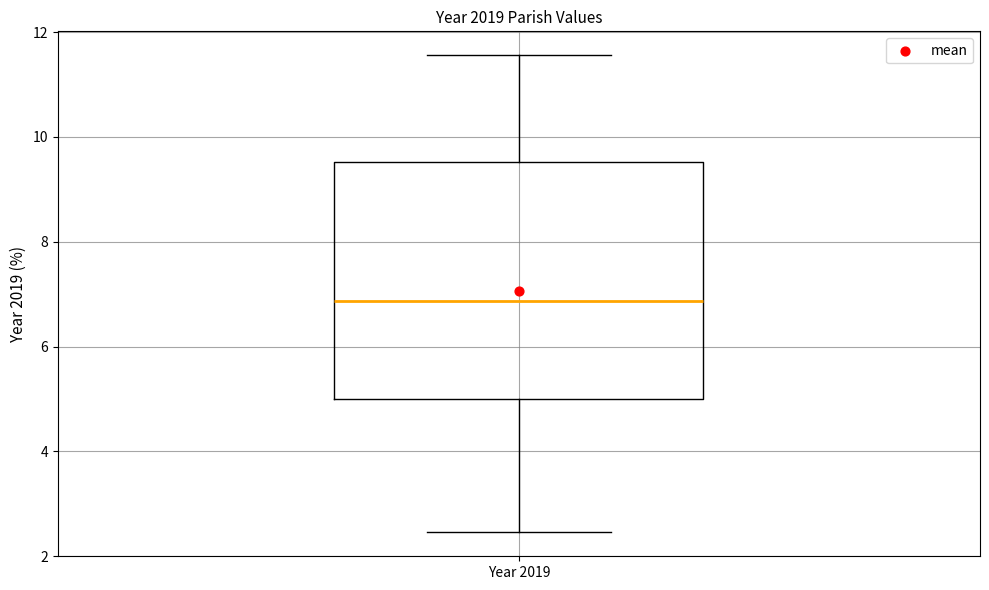

Transcribe this box plot: give where the median line is, the range the box spans, and where the two whiskers end, as read against the y-axis. The values are not printed on the chart, so give them approximately, as read against the axis.

median 6.8, box 5.0 to 9.6, whiskers 2.4 to 11.6